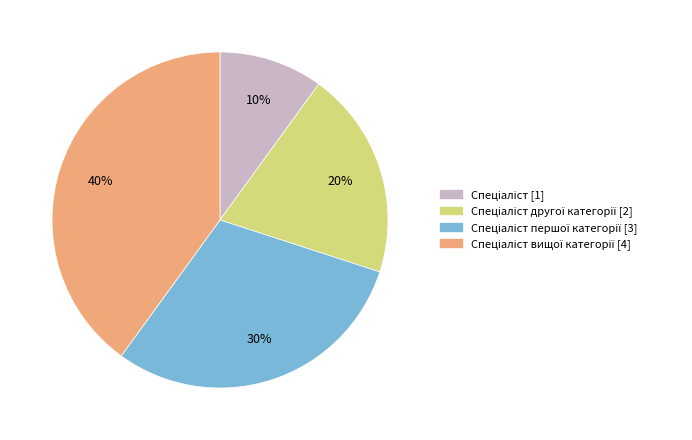

To the nearest percent, what is the average slice percentage?

25%